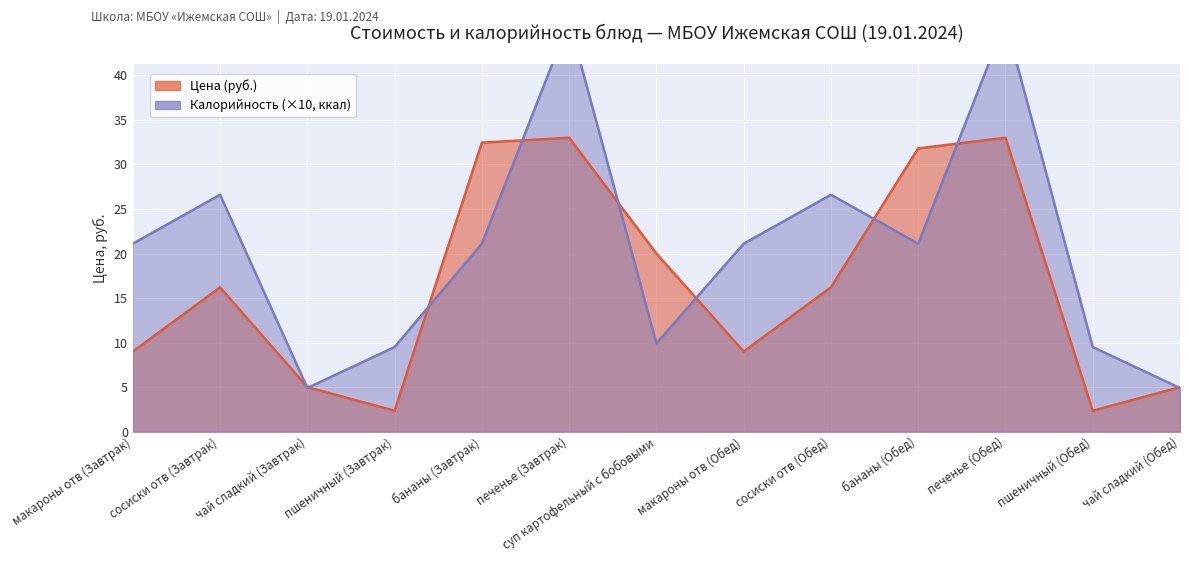

Reading left to right, extract all data points from this chart.

Цена (Завтрак/Обед): 9.0	16.2	5.0	2.4	32.5	33.0	20.0	9.0	16.2	31.8	33.0	2.4	5.0
Калорийность (норм.): 21.1	26.6	4.9	9.5	21.1	46.1	9.9	21.1	26.6	21.1	46.1	9.5	4.9